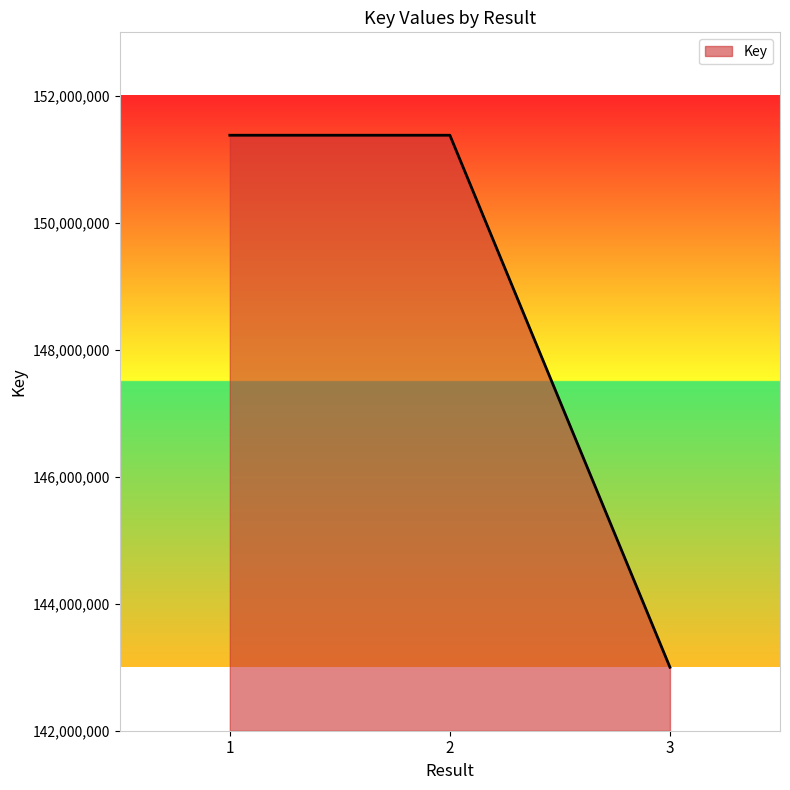

What is the change in value from 2 to 3?

-8380358